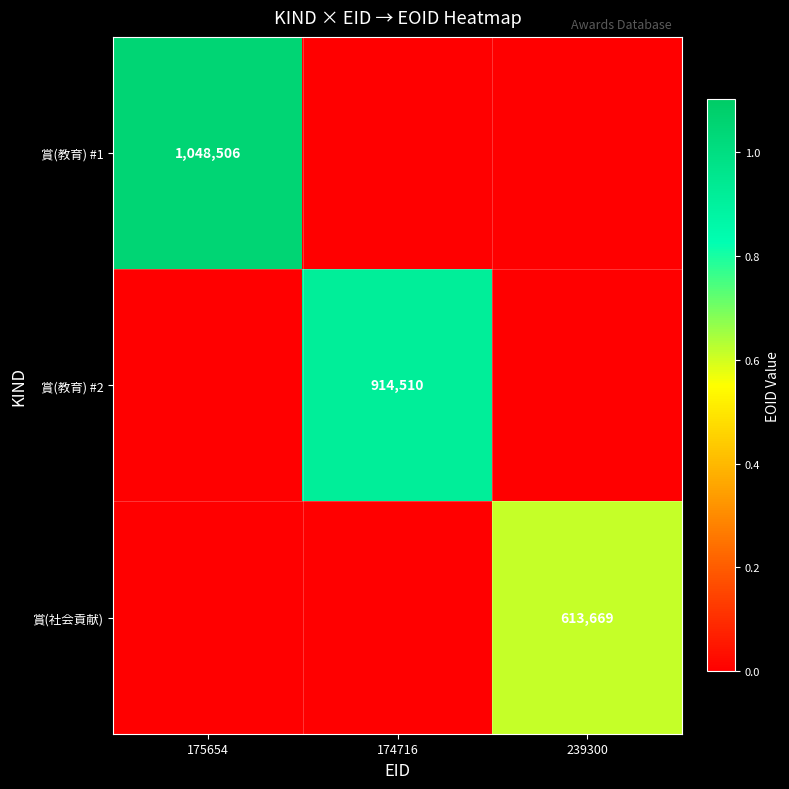

Which has a higher value, 174716 or 239300?

174716